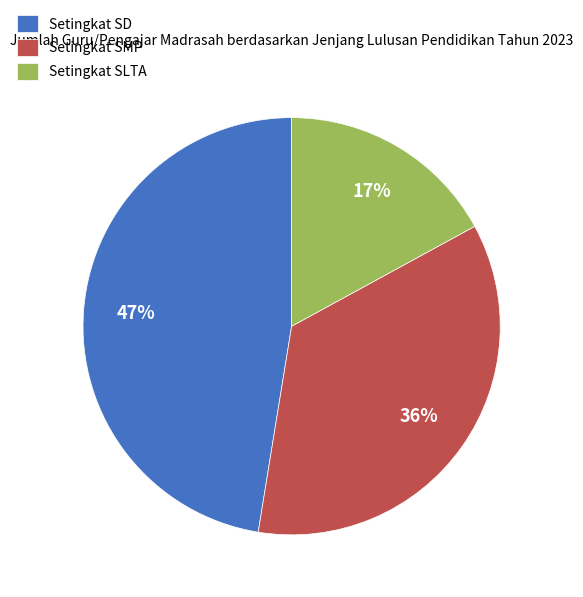

To the nearest percent, what is the average slice percentage?

33%